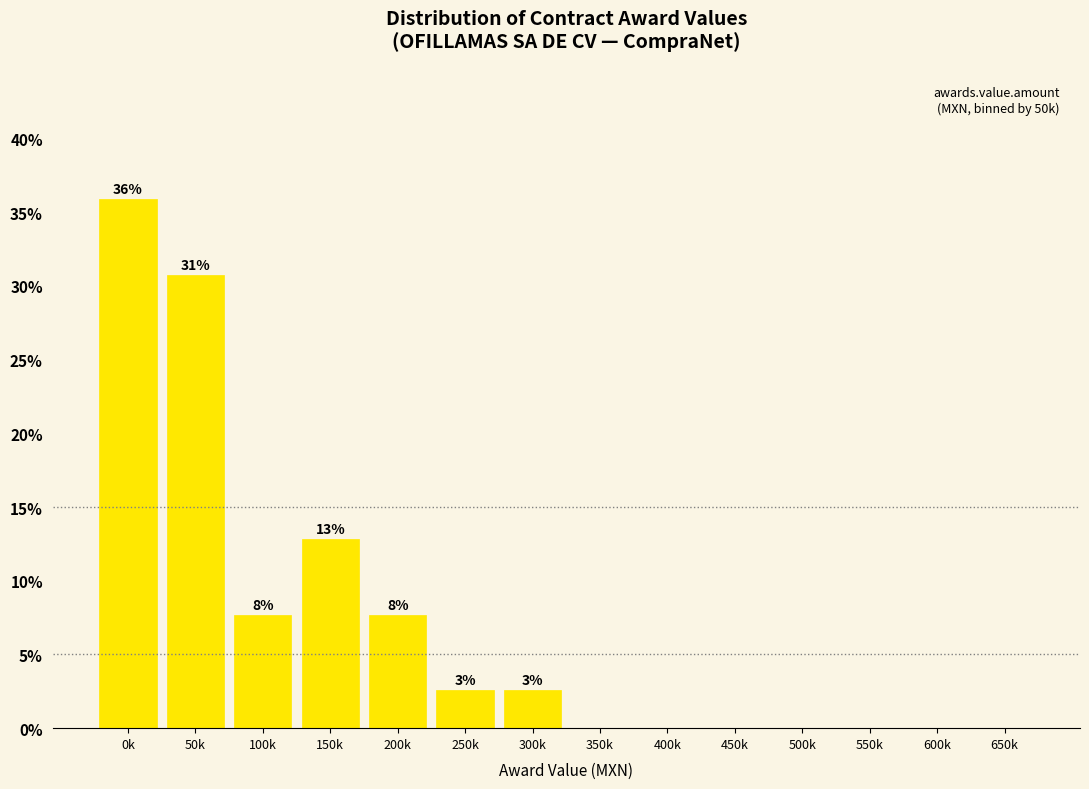

Are the bars horizontal?

No